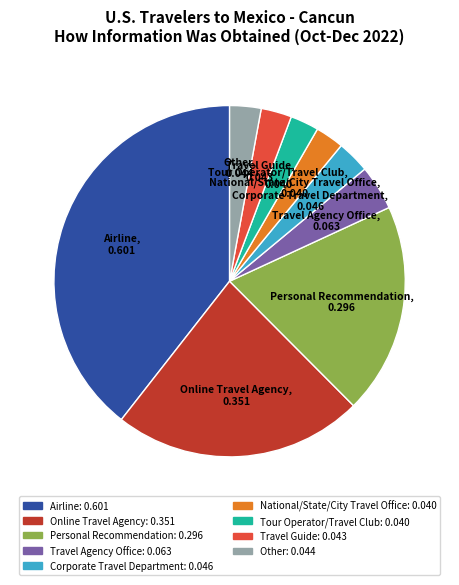

What is the largest slice in the pie chart?

Airline